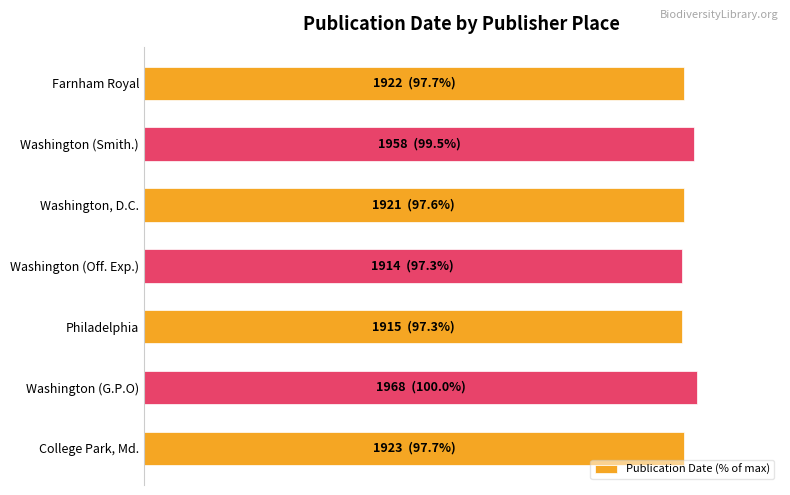

List the labels in order of value, largest first.

Washington (G.P.O), Washington (Smith.), College Park, Md., Farnham Royal, Washington, D.C., Philadelphia, Washington (Off. Exp.)